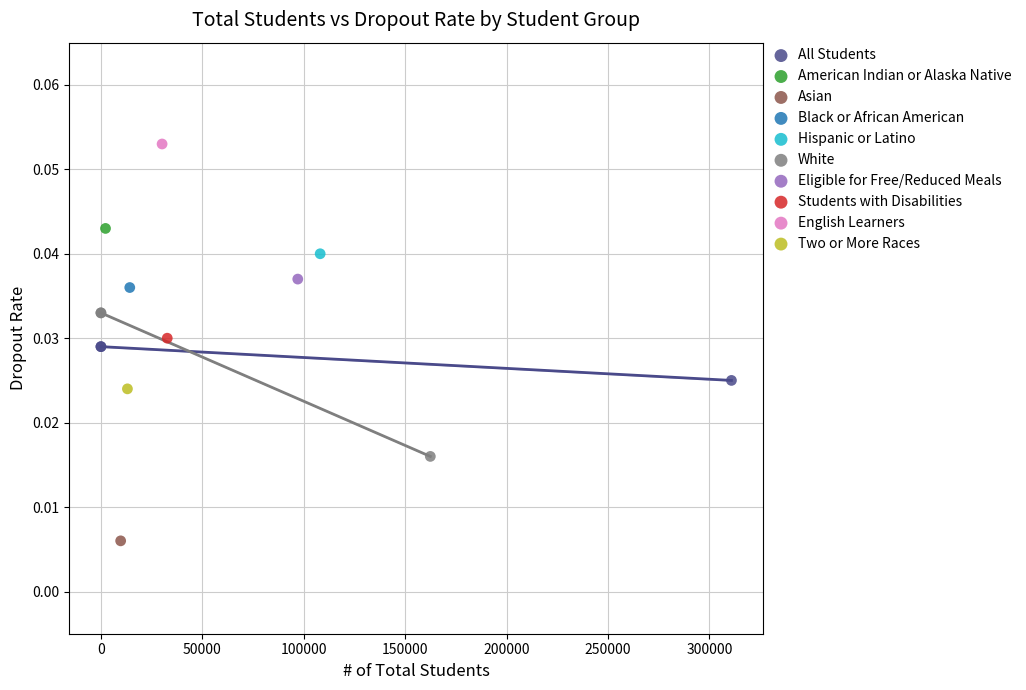

What are all the series names shown in the legend?

All Students, American Indian or Alaska Native, Asian, Black or African American, Hispanic or Latino, White, Eligible for Free/Reduced Meals, Students with Disabilities, English Learners, Two or More Races